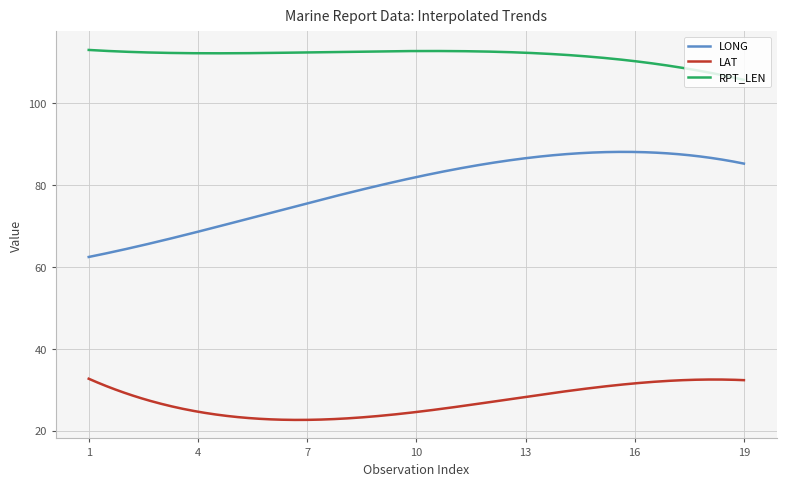

Which series has the largest total across all categories?

RPT_LEN